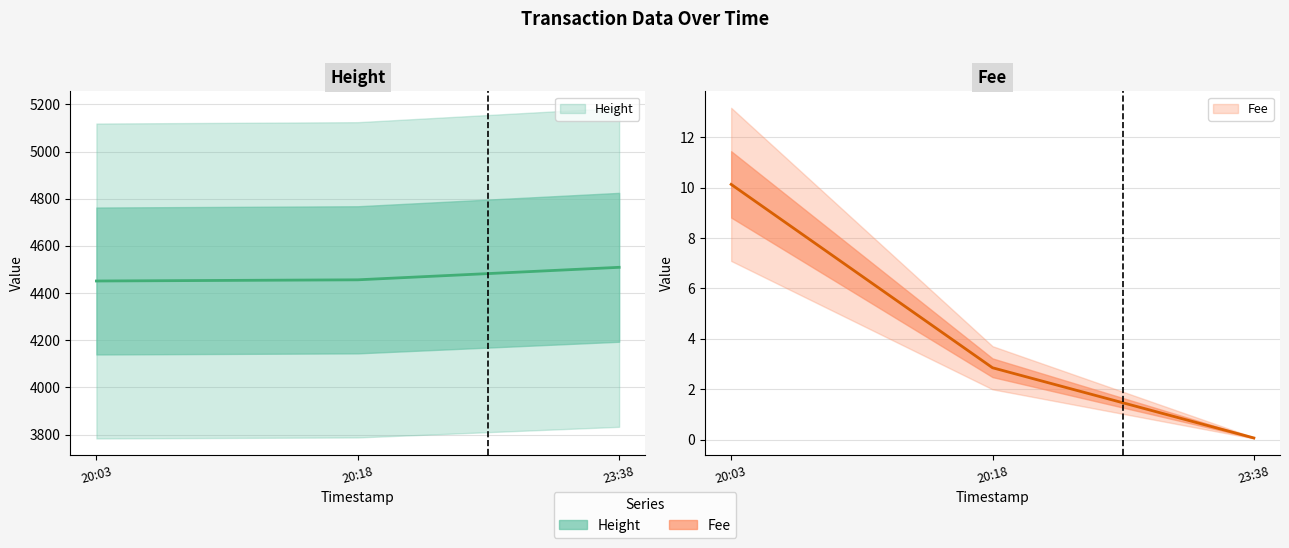

Is the value of Height at 20:18 greater than the value of Fee at 20:18?

Yes